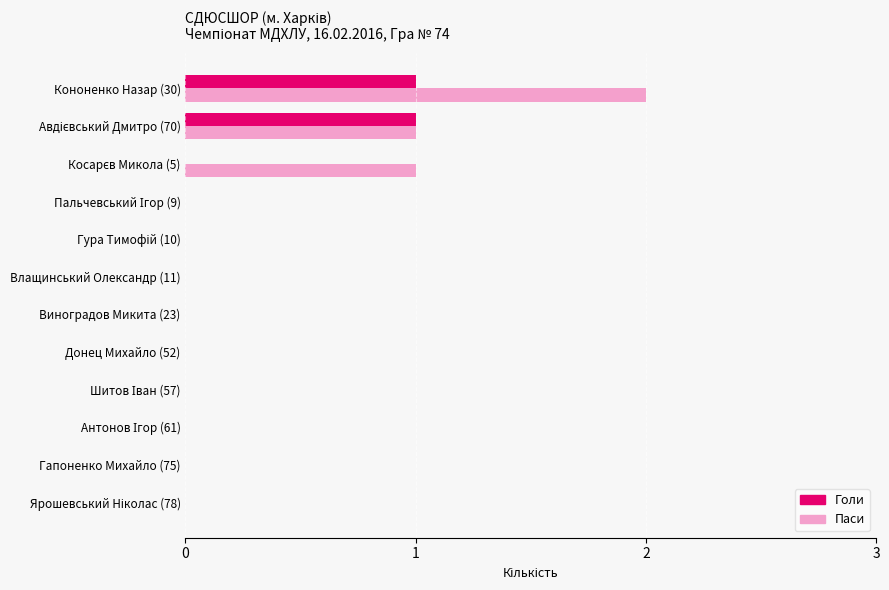

How many data points does each series have?

12